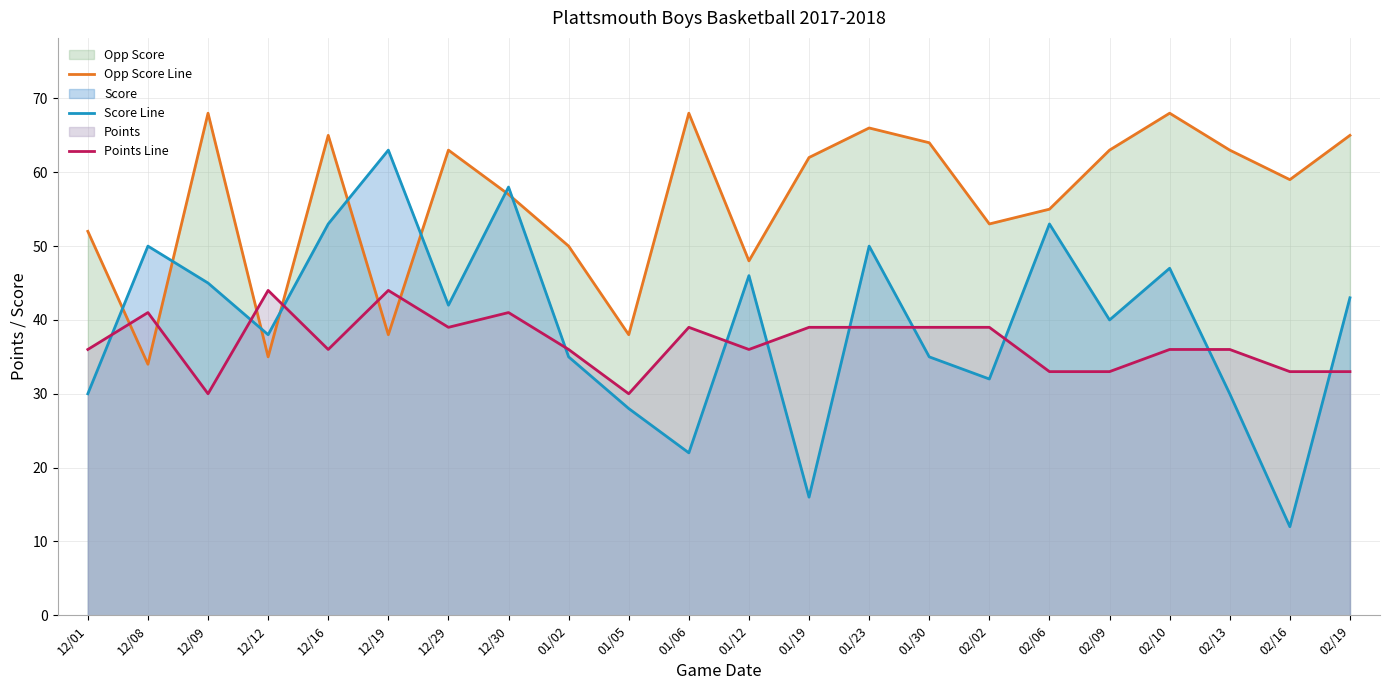

True or false: Score Line has a value of 16 at 01/19.

True